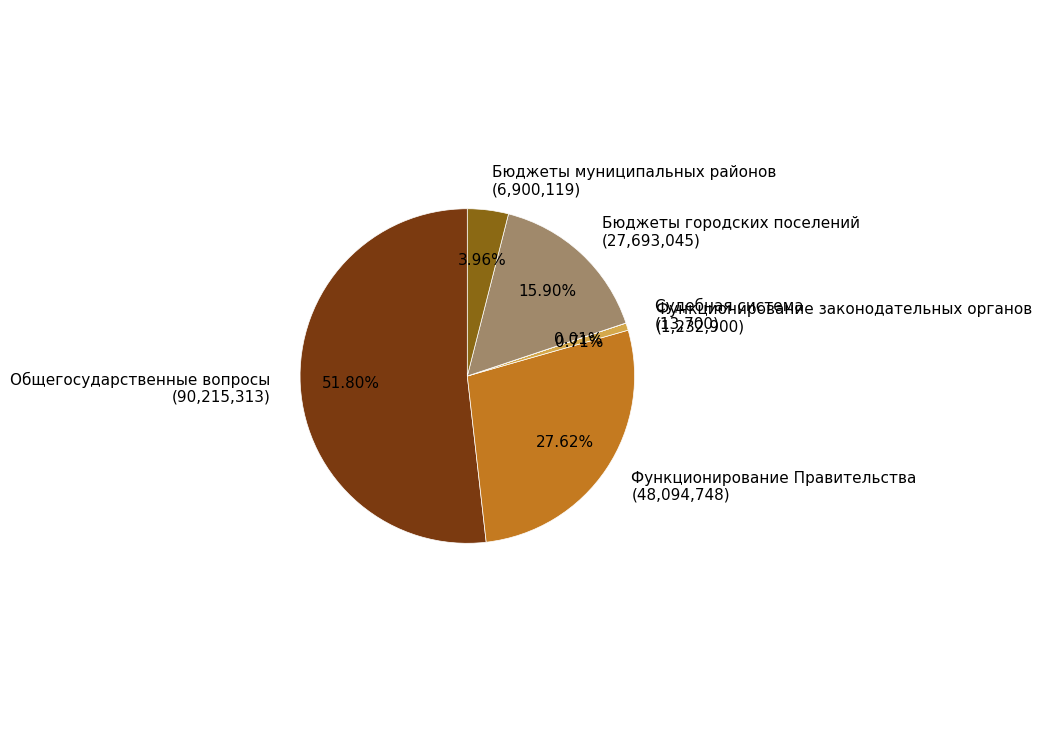

To the nearest percent, what is the average slice percentage?

17%